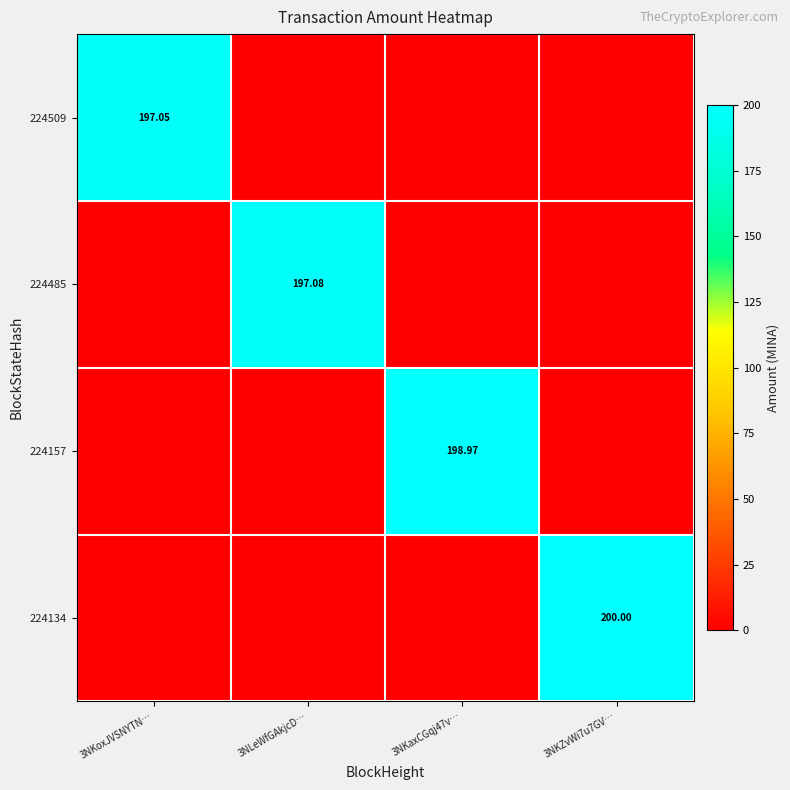

List the labels in order of 224485 value, largest first.

3NLeWfGAkjcD…, 3NKoxJVSNYTN…, 3NKaxCGqj47v…, 3NKZvWi7u7GV…